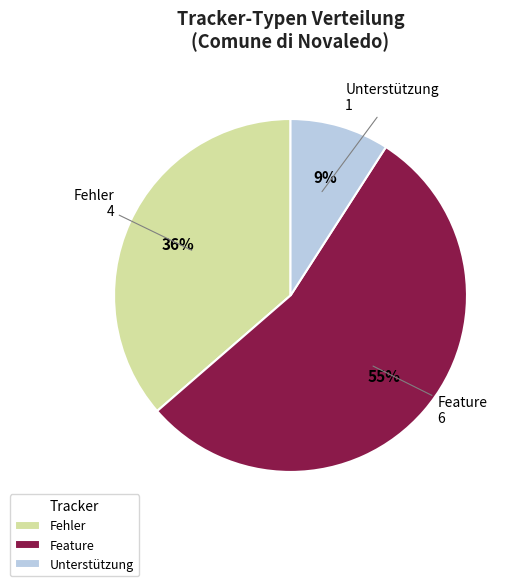

To the nearest percent, what is the combined percentage of Fehler and Feature?

91%